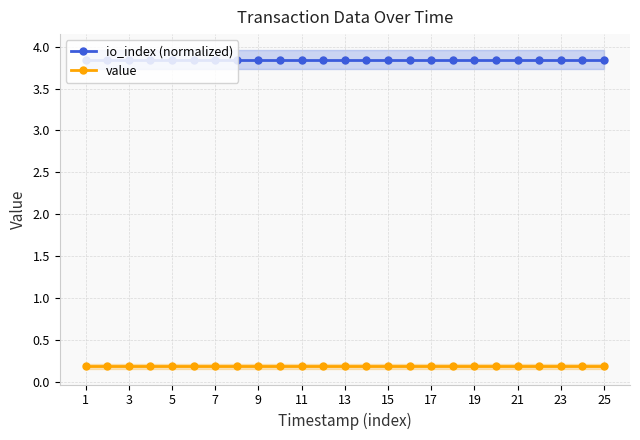

What value does the value series have at 17?

0.2